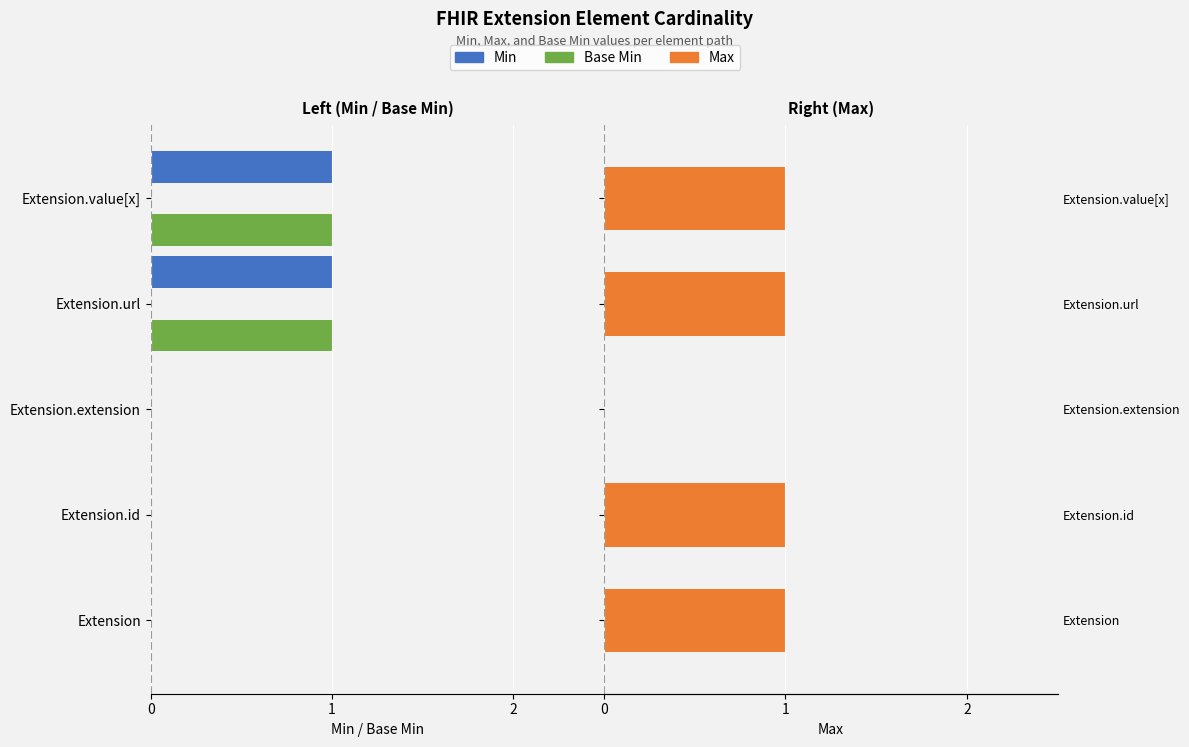

Rank the series by their maximum value, from highest to lowest.

Max, Min, Base Min